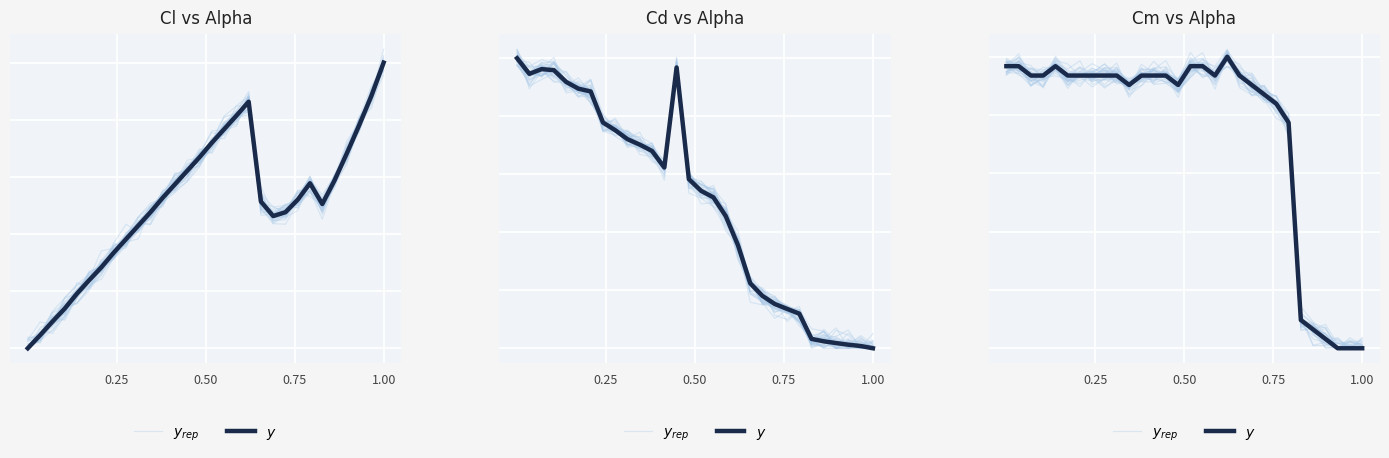

Which series has the widest spread of values?

$y_{rep}$